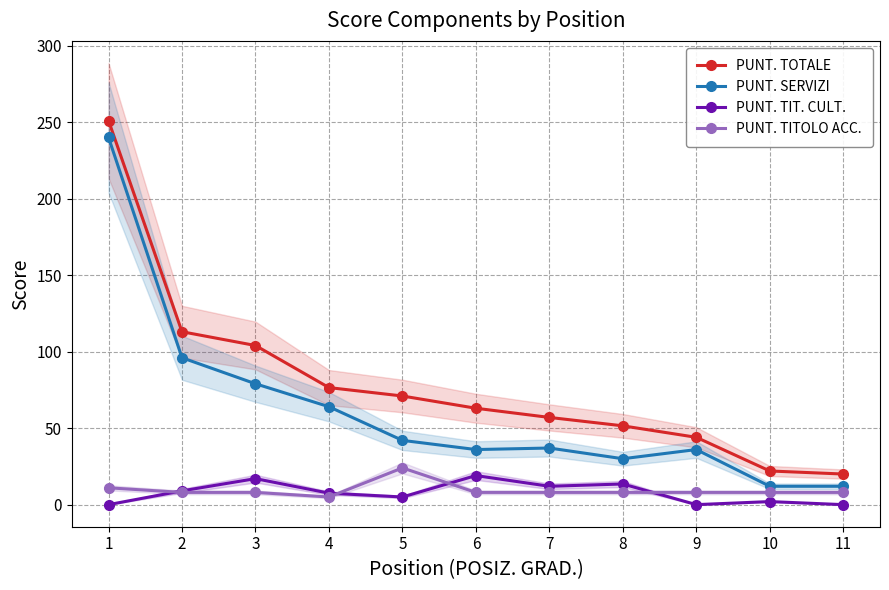

At which label is PUNT. TOTALE closest to 135?

2